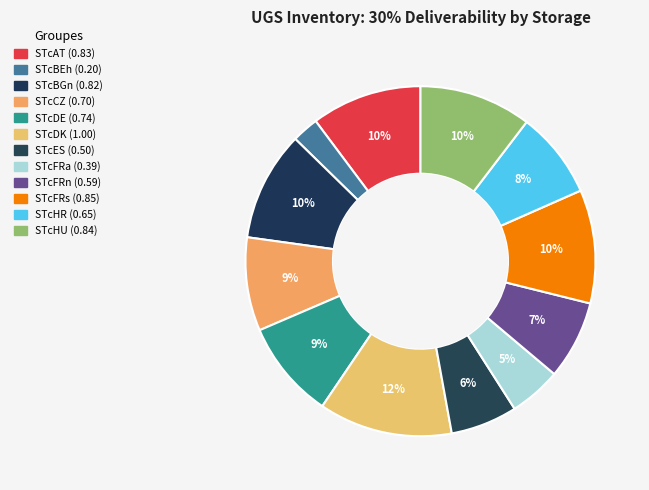

Which slice is the largest?

STcDK